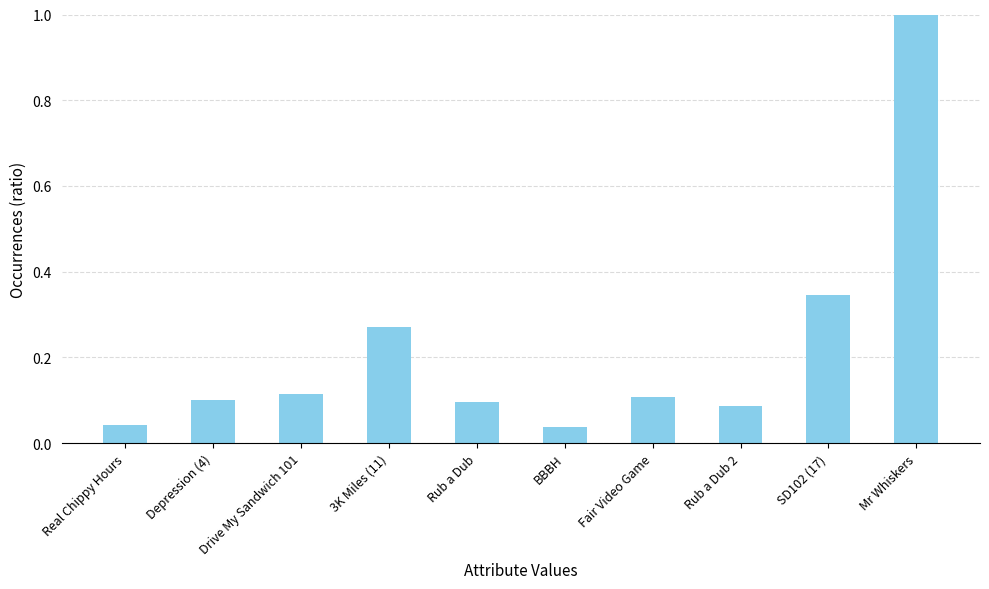

What is the label of the 9th bar from the left?

SD102 (17)